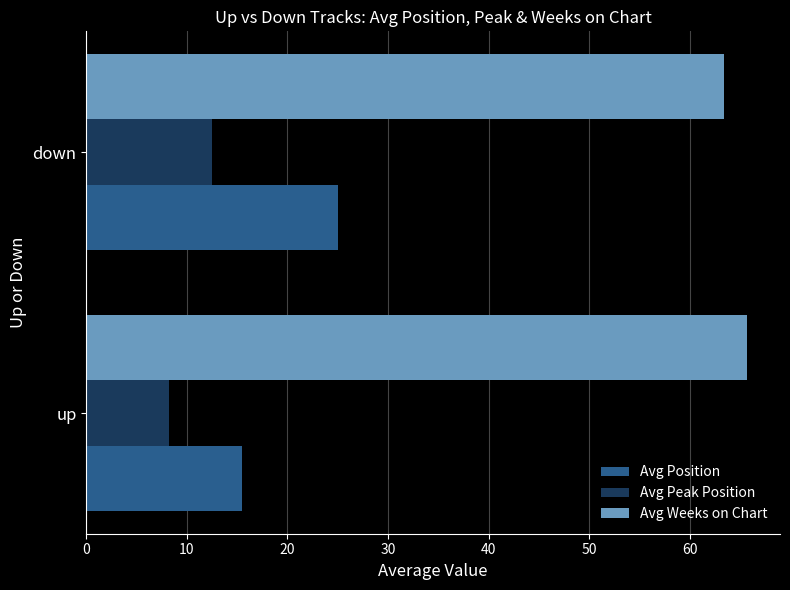

Which series has the largest total across all categories?

Avg Weeks on Chart